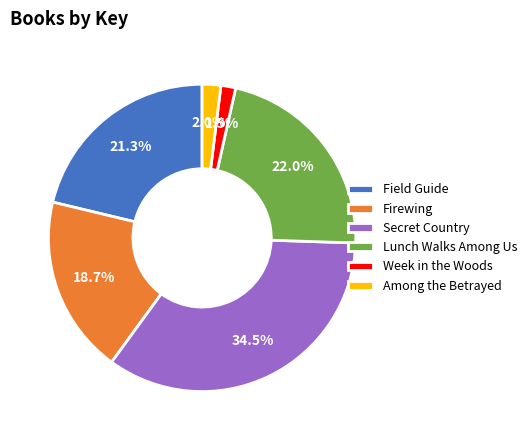

True or false: Among the Betrayed accounts for 2% of the total.

True